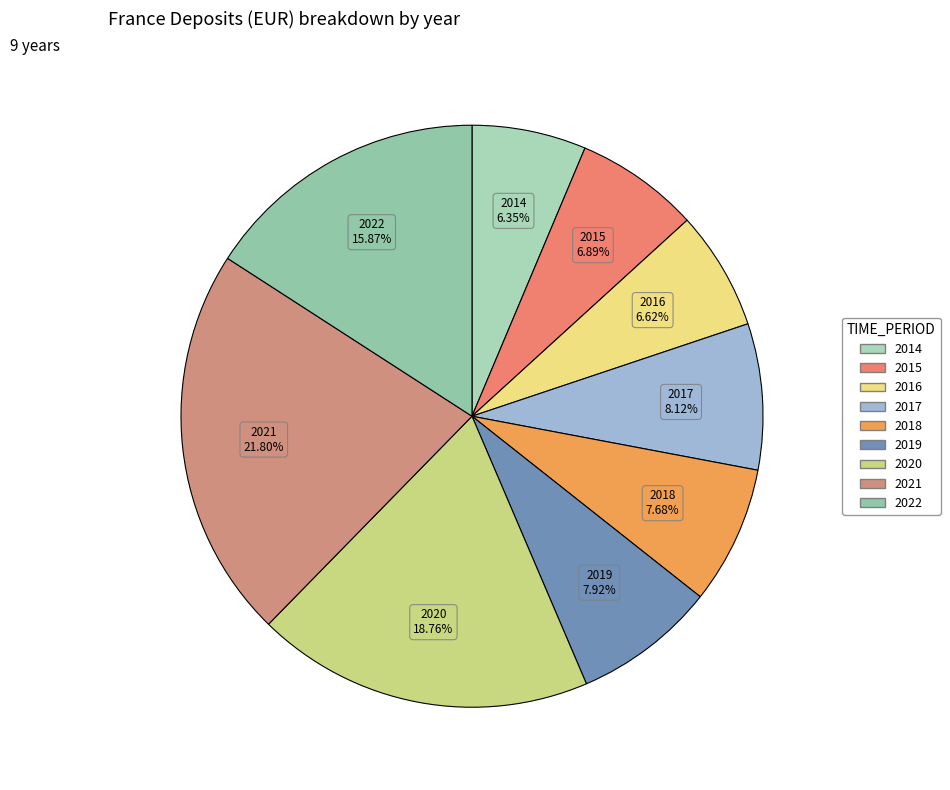

Combined, what portion of the pie is 2017 and 2022?

24.0%